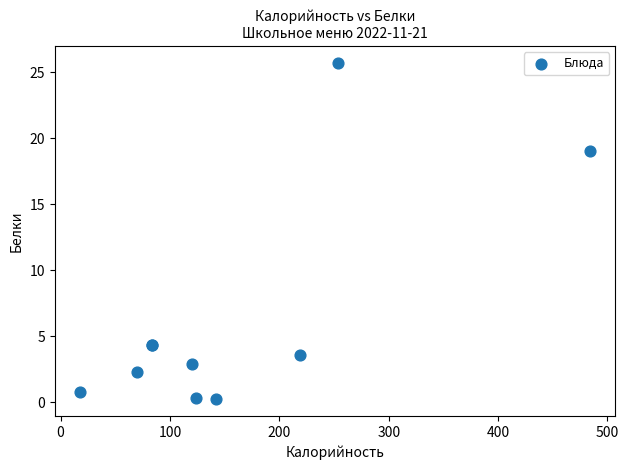

What Y value in the scatter plot is closest to 12?

19.0